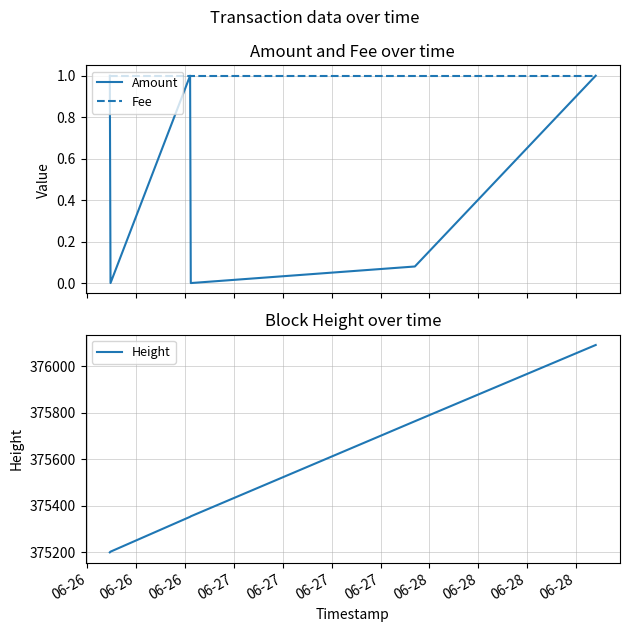

What are all the series names shown in the legend?

Amount, Fee, Height